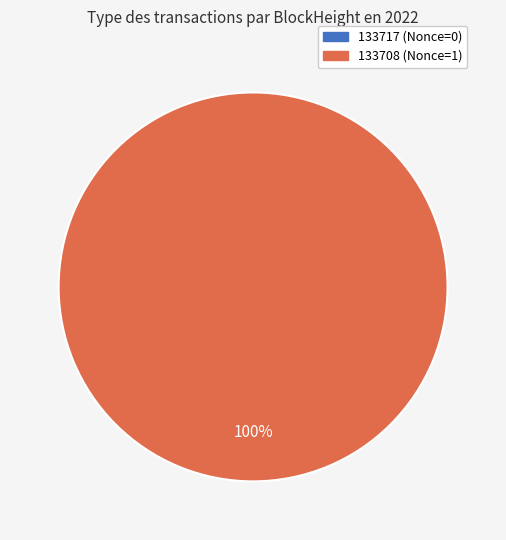

Does 133717 account for over 50% of the chart?

No